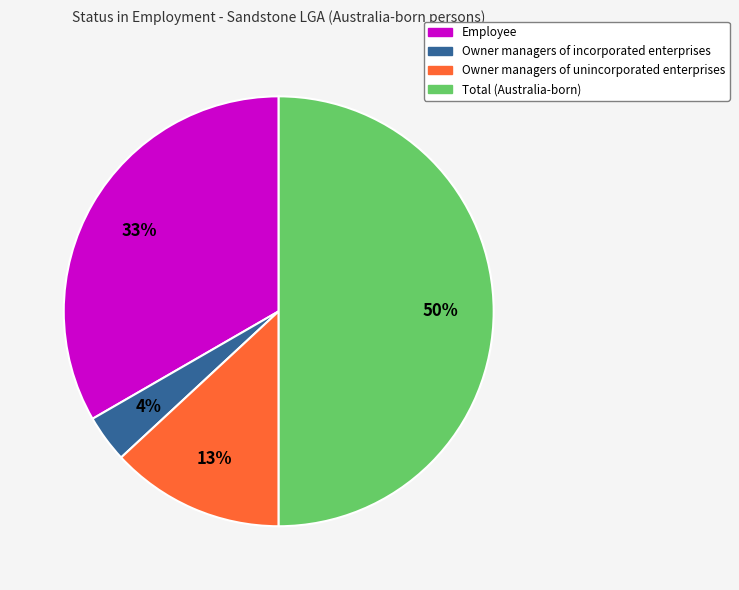

To the nearest percent, what is the difference between the largest and smallest slice percentages?

46%